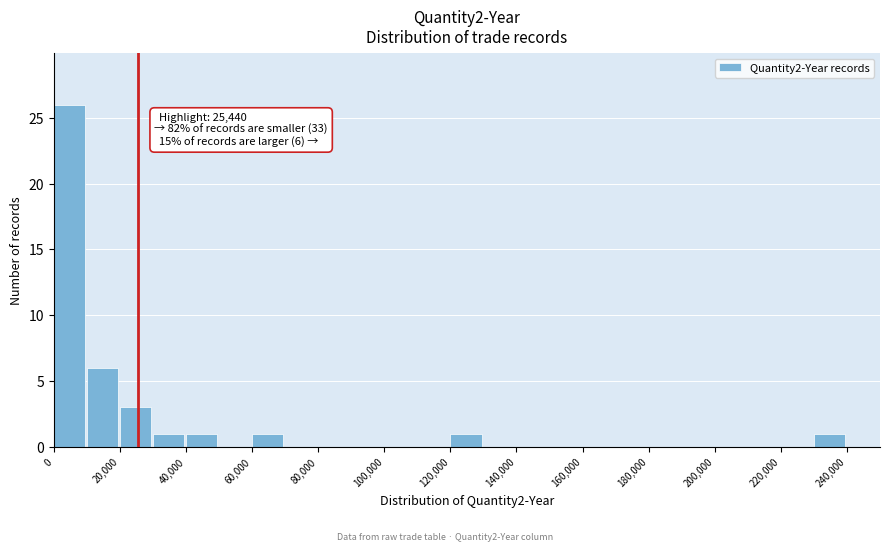

Over which range of the x-axis is the bar tallest?

0 to 10000